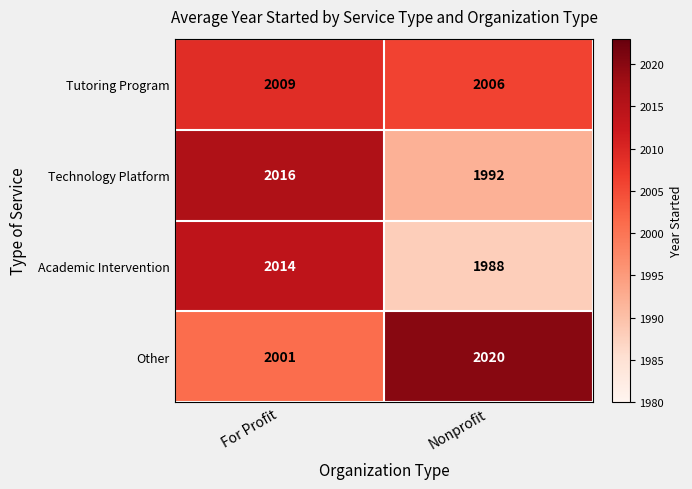

The value of Other at Nonprofit is 2020. True or false?

True